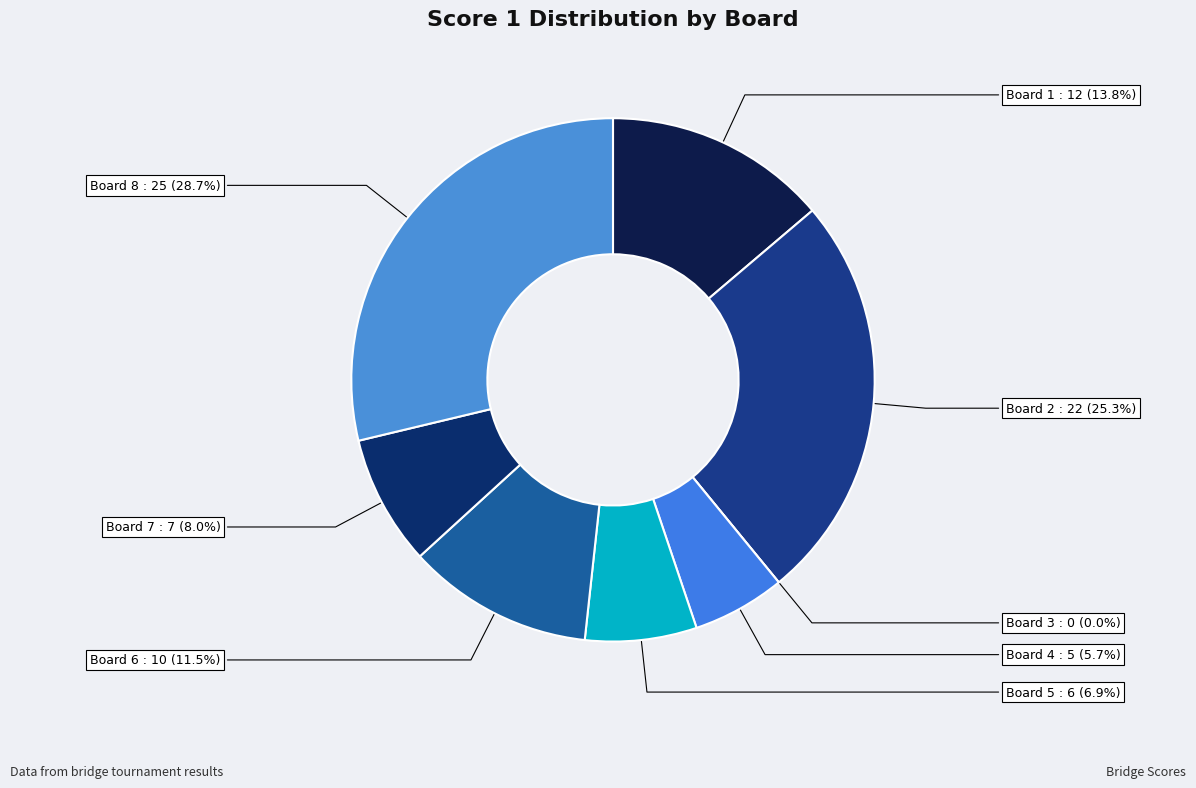

The Board 6 slice represents 11% of the pie. True or false?

True